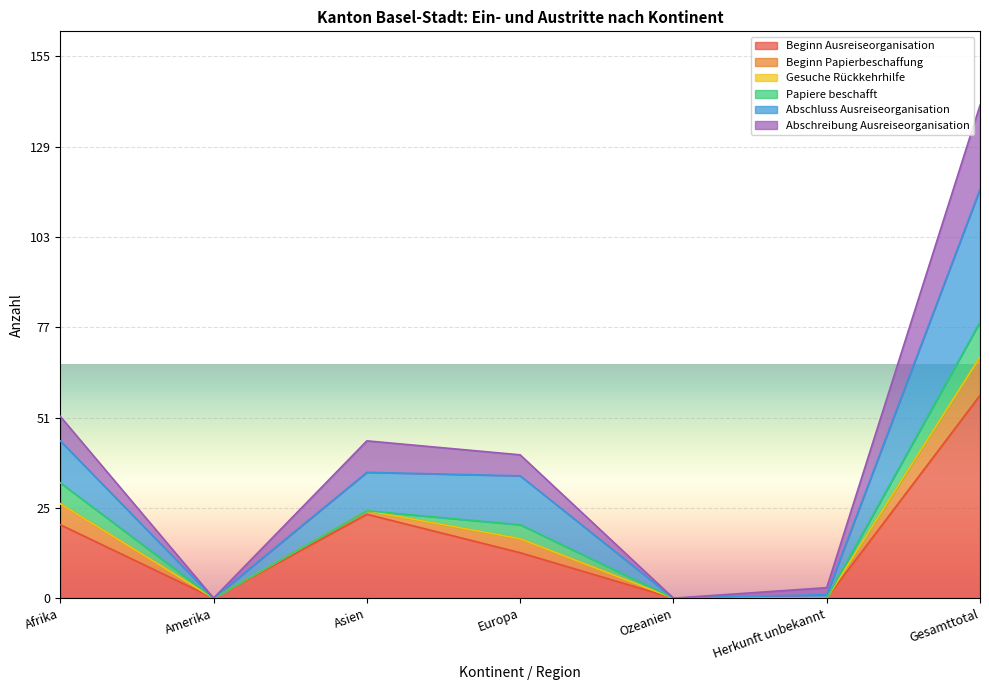

True or false: Beginn Ausreiseorganisation has a value of 91 at Gesamttotal.

False